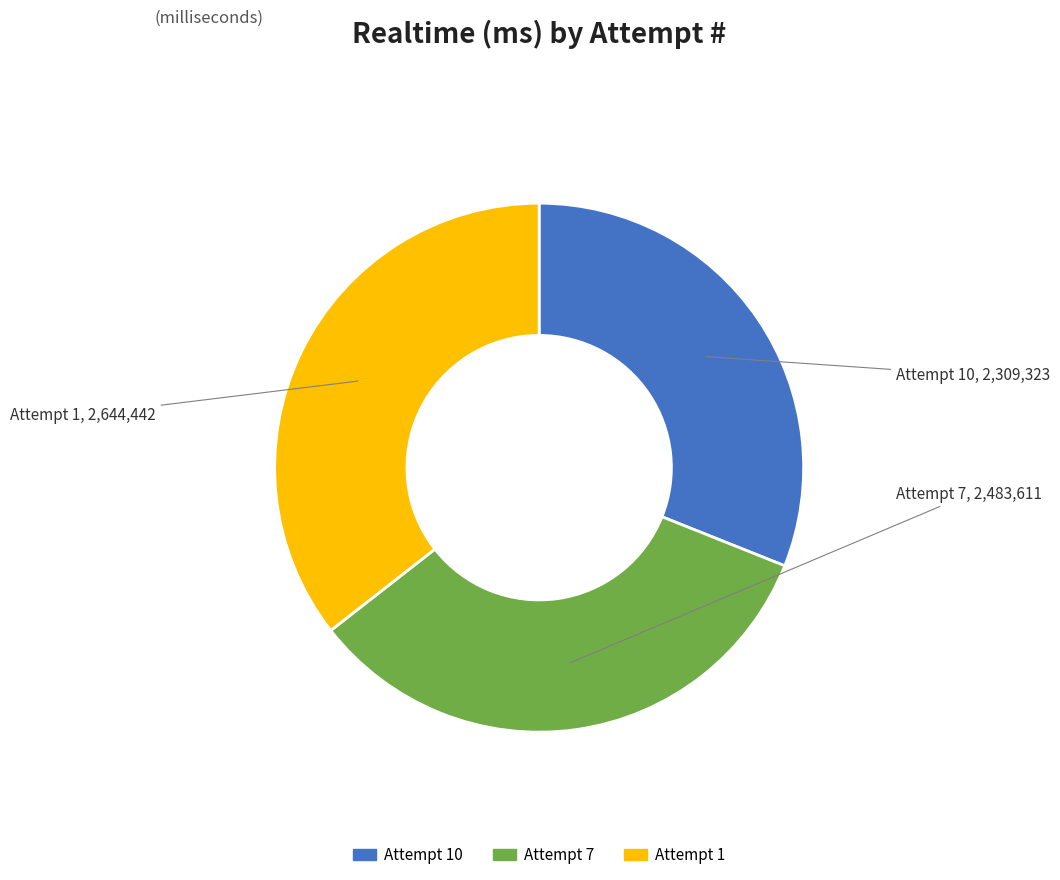

Which category has the biggest portion of the pie?

Attempt 1